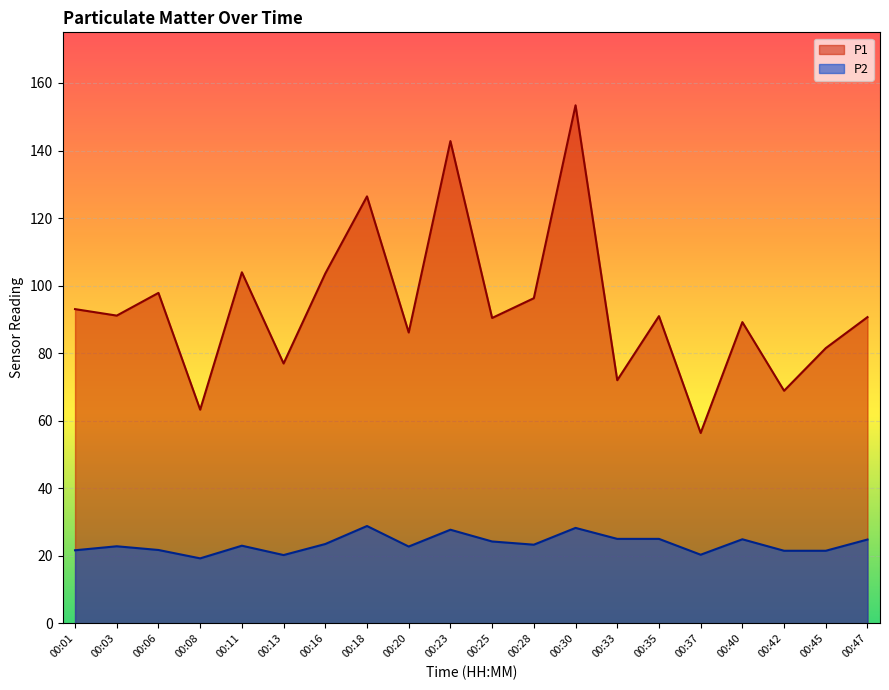

Which series changed the most between 00:30 and 00:40?

P1